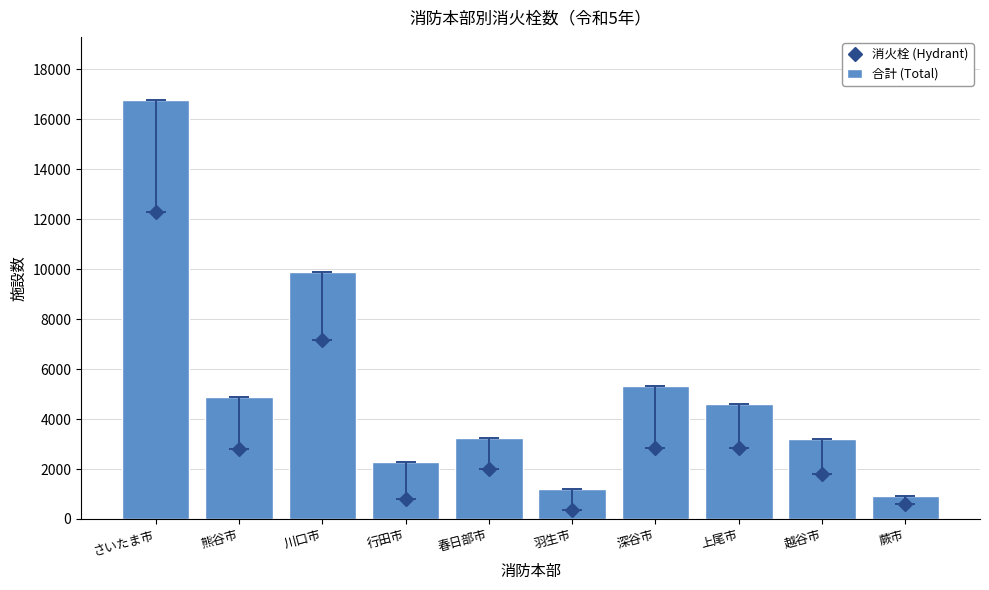

What is the spread (max minus min) of values at 春日部市?

1214